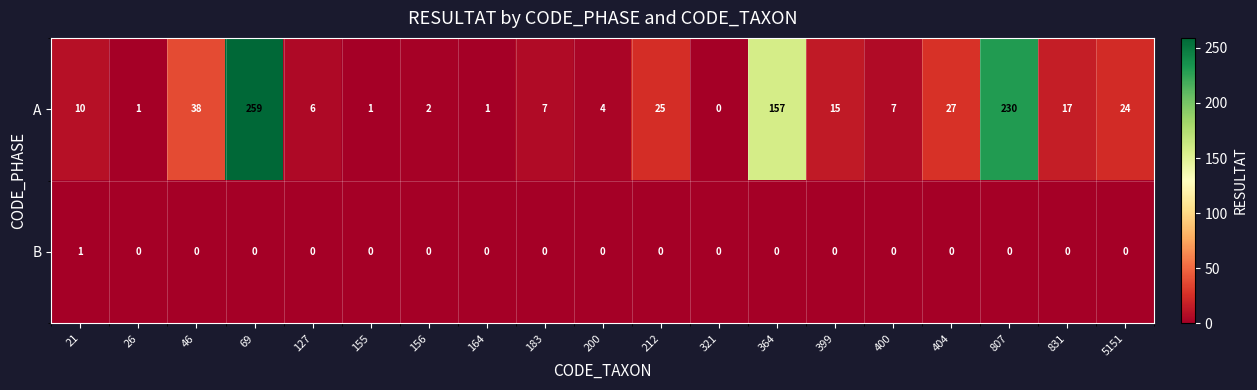

True or false: A has a value of 3 at 400.

False